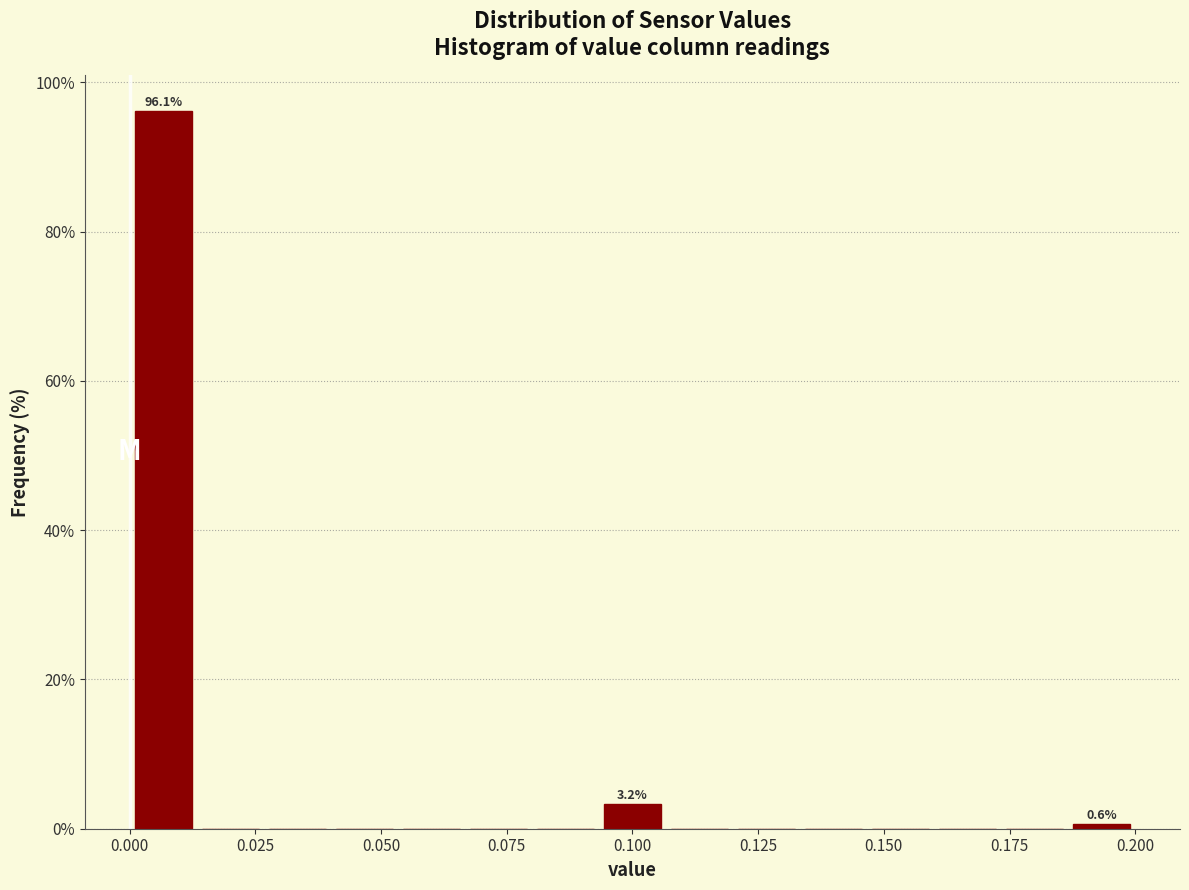

Around what value on the x-axis is the tallest bar? Give the approximate position of its centre, as read against the axis.

0.005